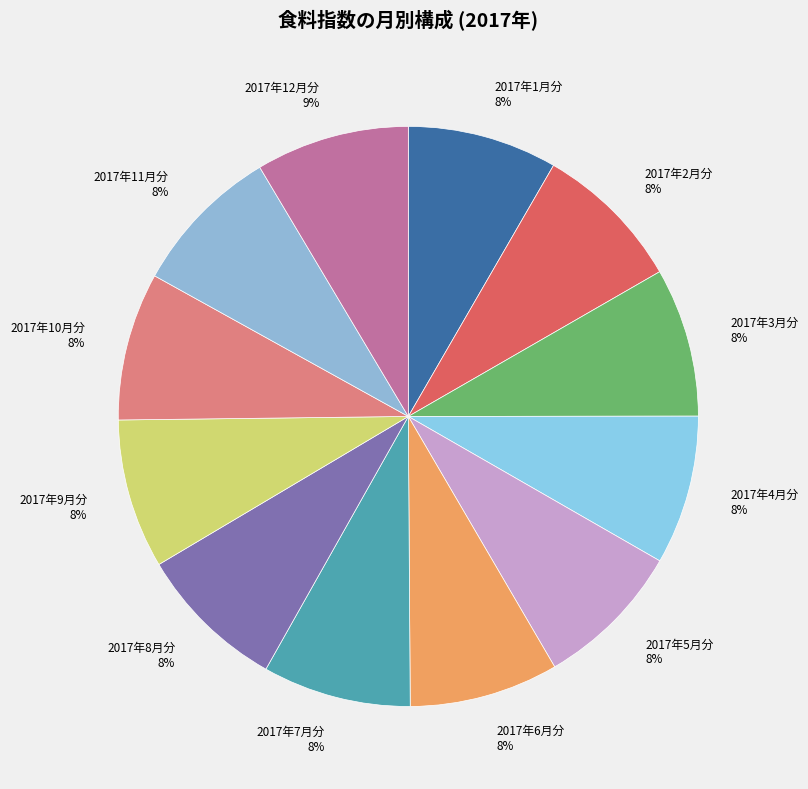

What is the ratio of the value at 2017年1月分 to the value at 2017年4月分?

1.0